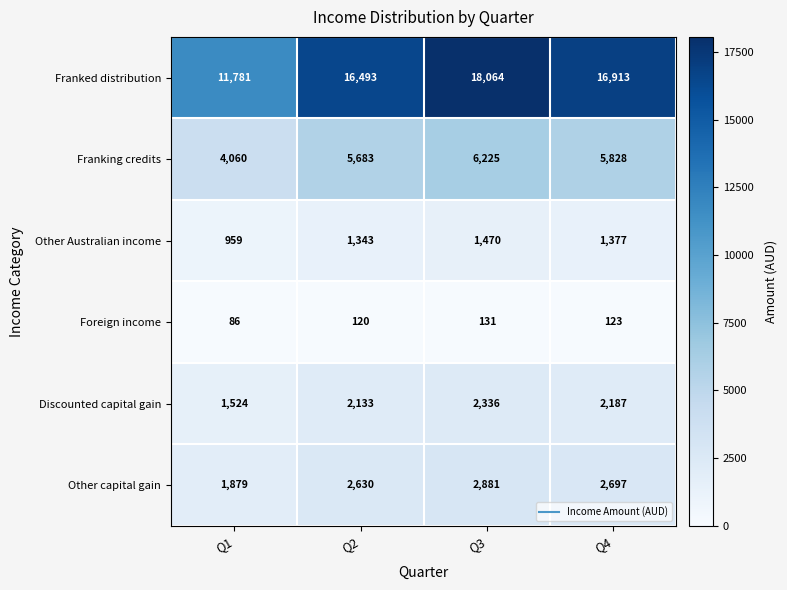

Which series has the widest spread of values?

Franked distribution